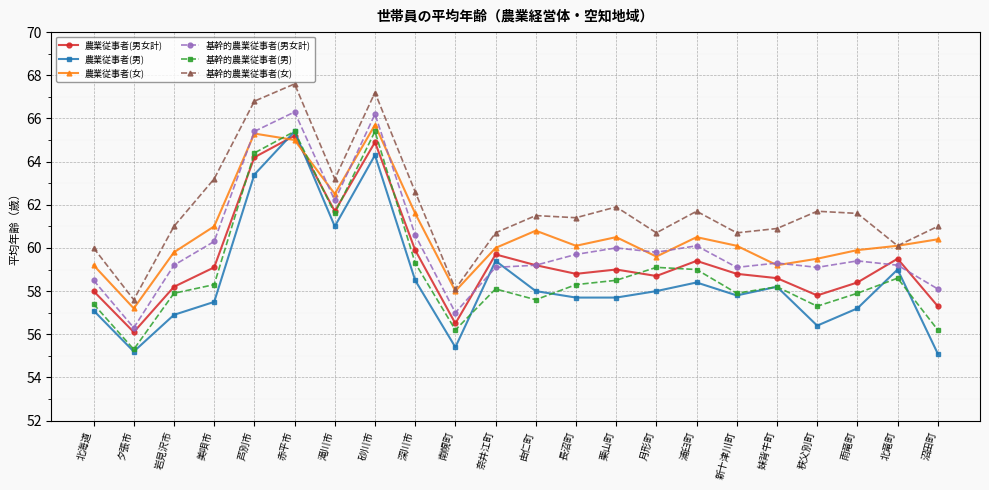

What is the spread (max minus min) of values at 深川市?

4.1